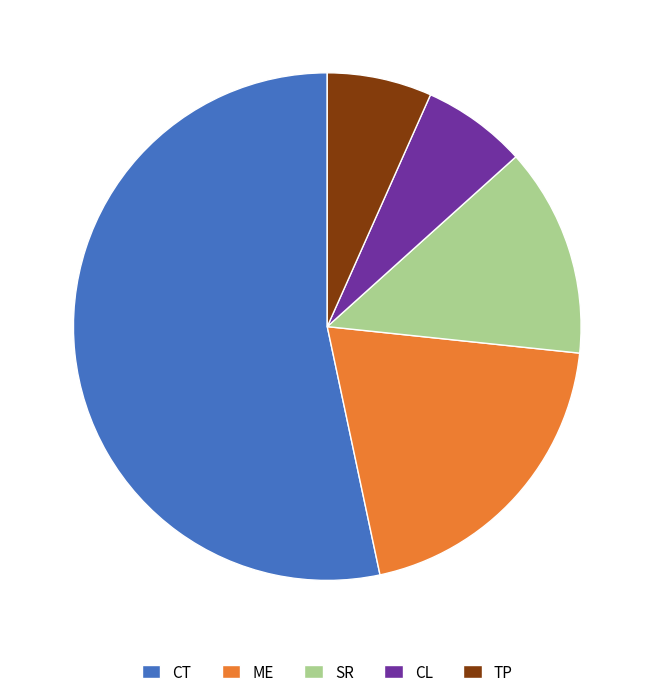

What is the largest slice in the pie chart?

CT